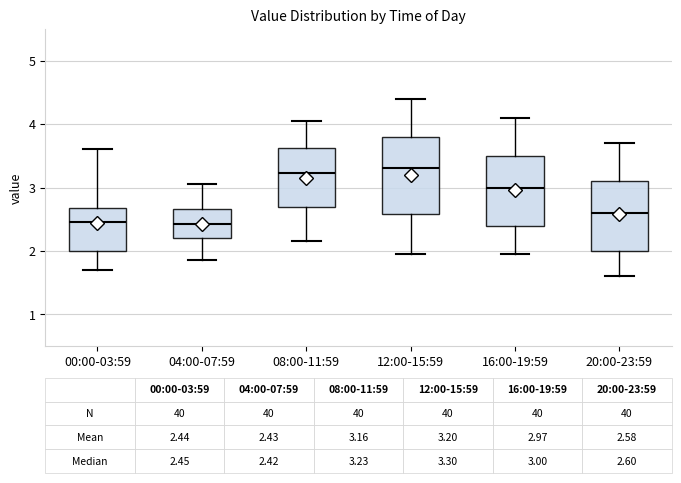

Which box is the tallest, from its lower edge to its upper edge?

12:00-15:59